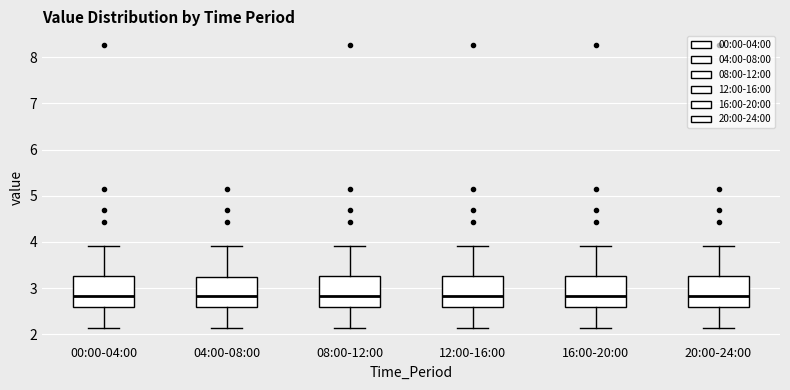

Where does the lower whisker of the box for 04:00-08:00 end on the y-axis? The values are not printed on the chart, so give them approximately, as read against the axis.

2.1